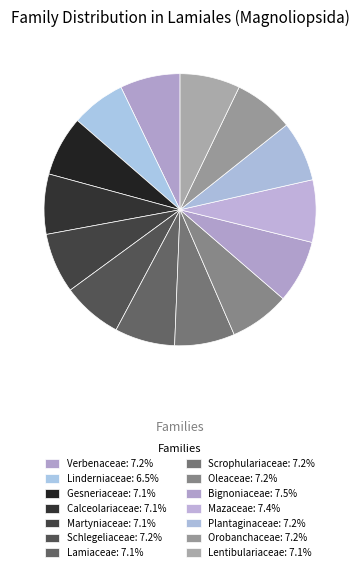

What is the ratio of the value at Lentibulariaceae to the value at Mazaceae?

1.0